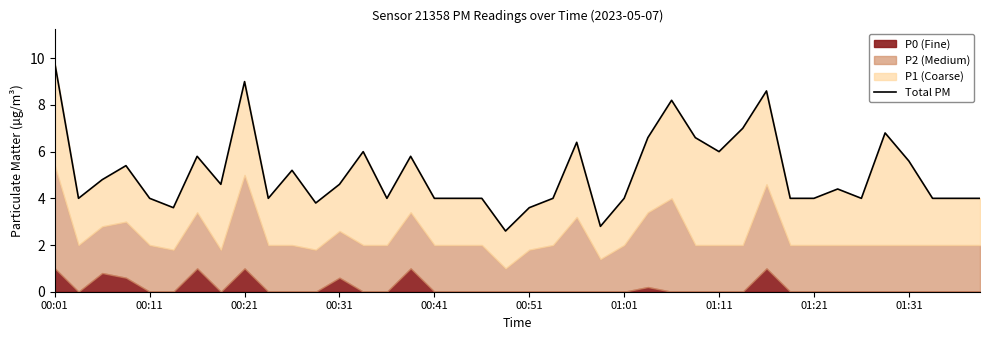

What is the value of the 13th point from the left?

4.6